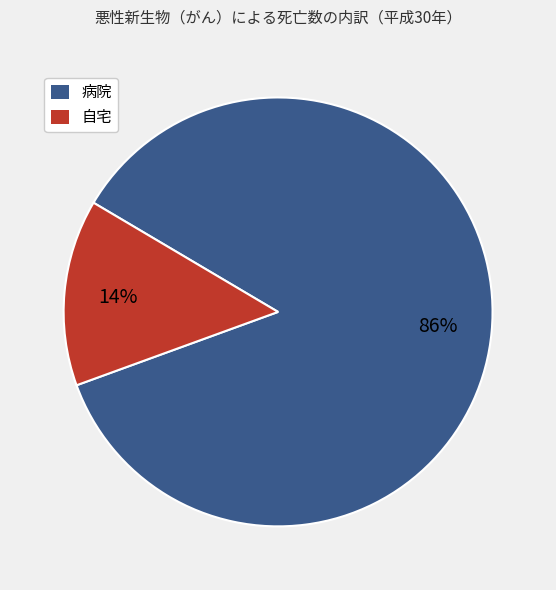

Which category has the biggest portion of the pie?

病院